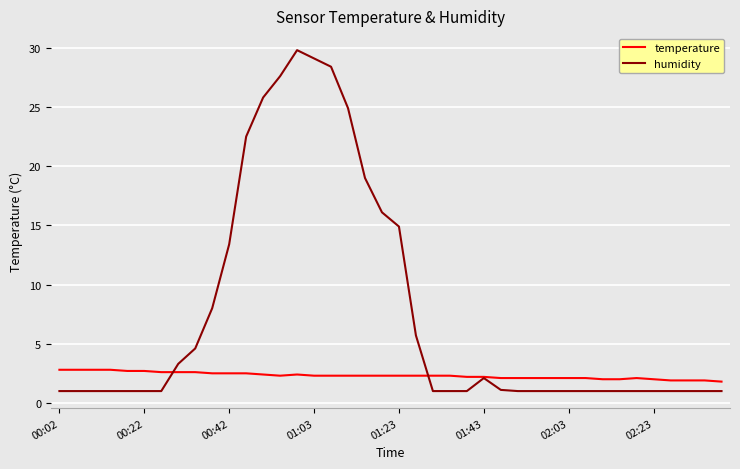

Does the chart have visible grid lines?

Yes